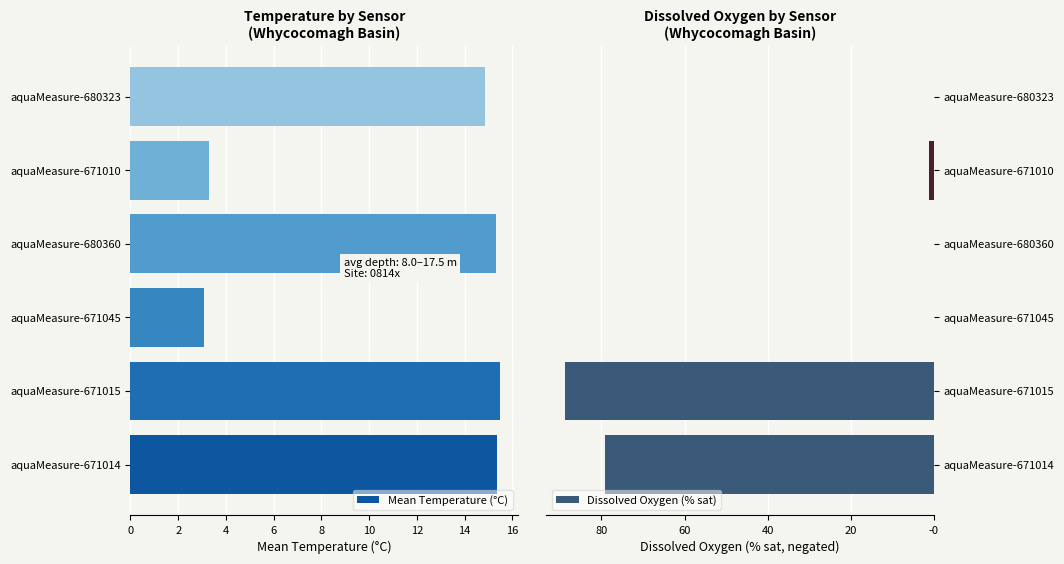

What is the difference between the Mean Temperature (°C) values at aquaMeasure-680323 and aquaMeasure-680360?

0.5